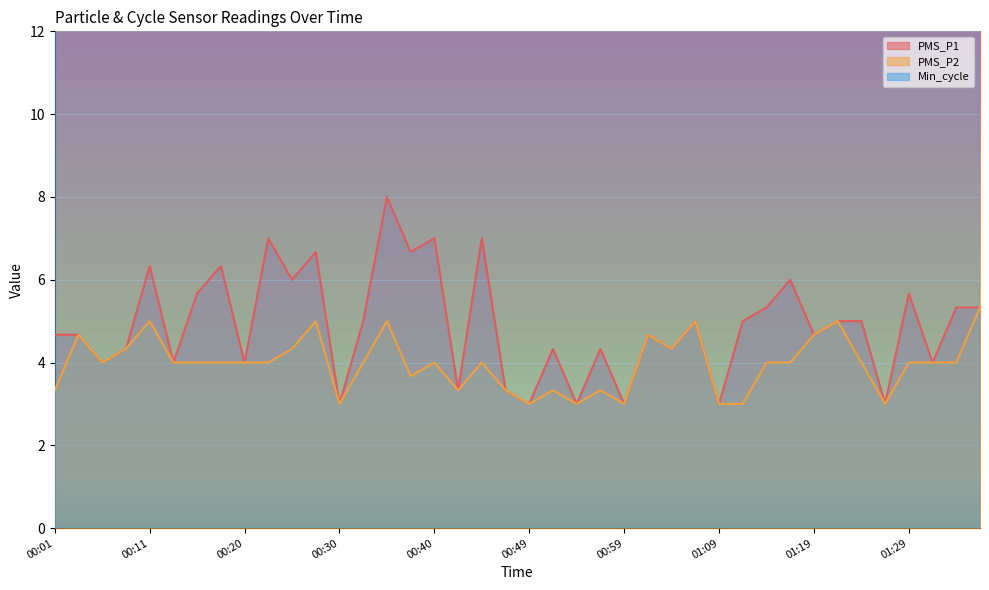

How many distinct data groups are displayed?

3